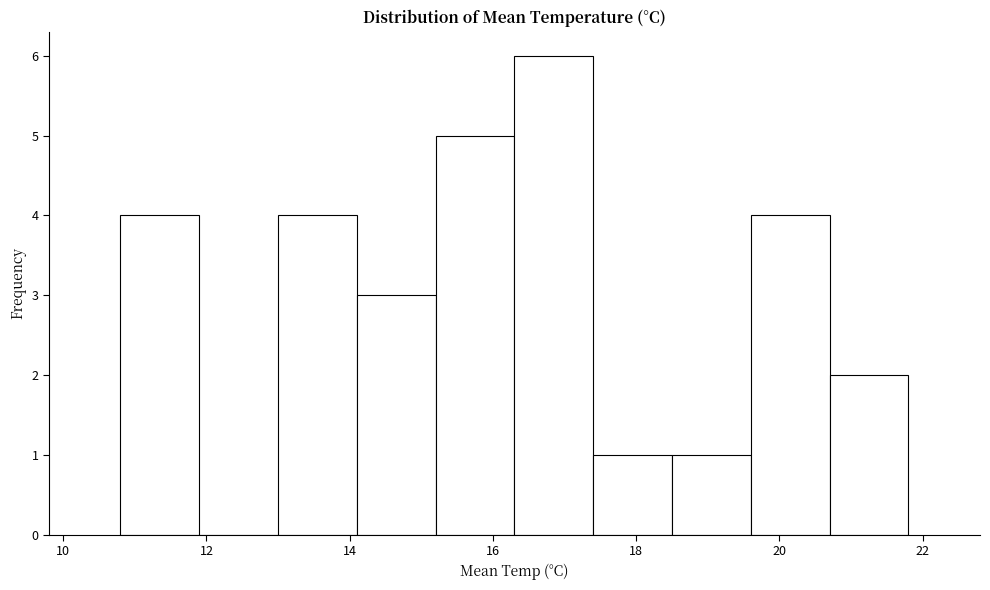

Over which range of the x-axis is the bar tallest?

16.3 to 17.4